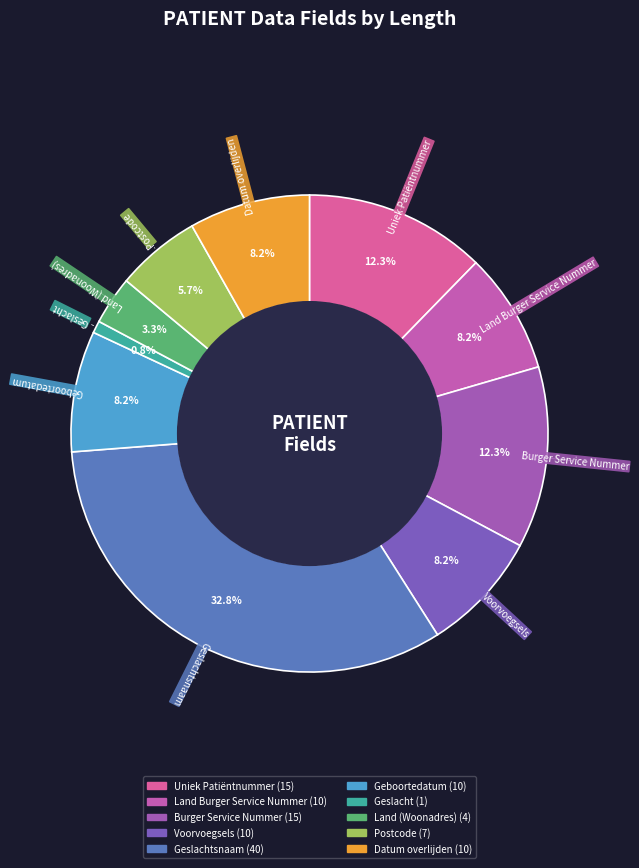

To the nearest percent, what is the average slice percentage?

10%